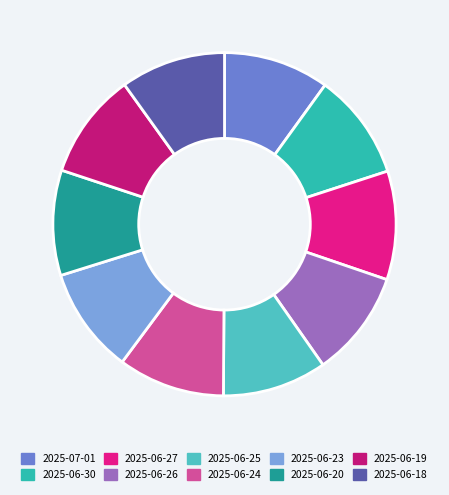

True or false: 2025-06-25 accounts for 1% of the total.

False